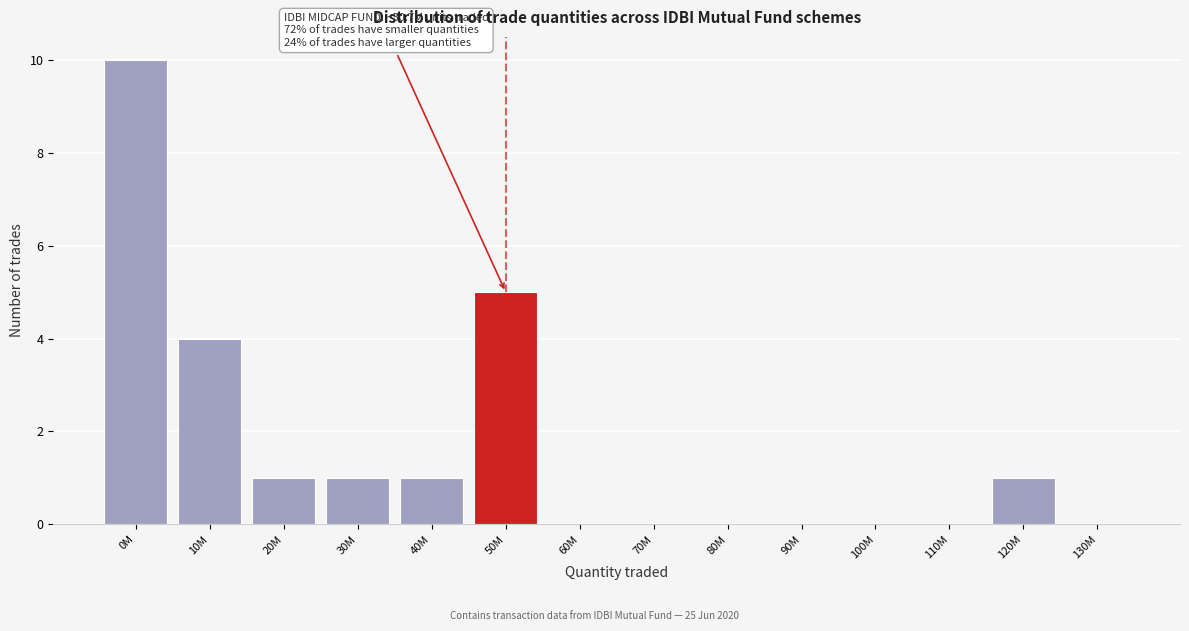

Reading left to right, what are all the values shown in this chart?

0M=10	10M=4	20M=1	30M=1	40M=1	50M=5	60M=0	70M=0	80M=0	90M=0	100M=0	110M=0	120M=1	130M=0